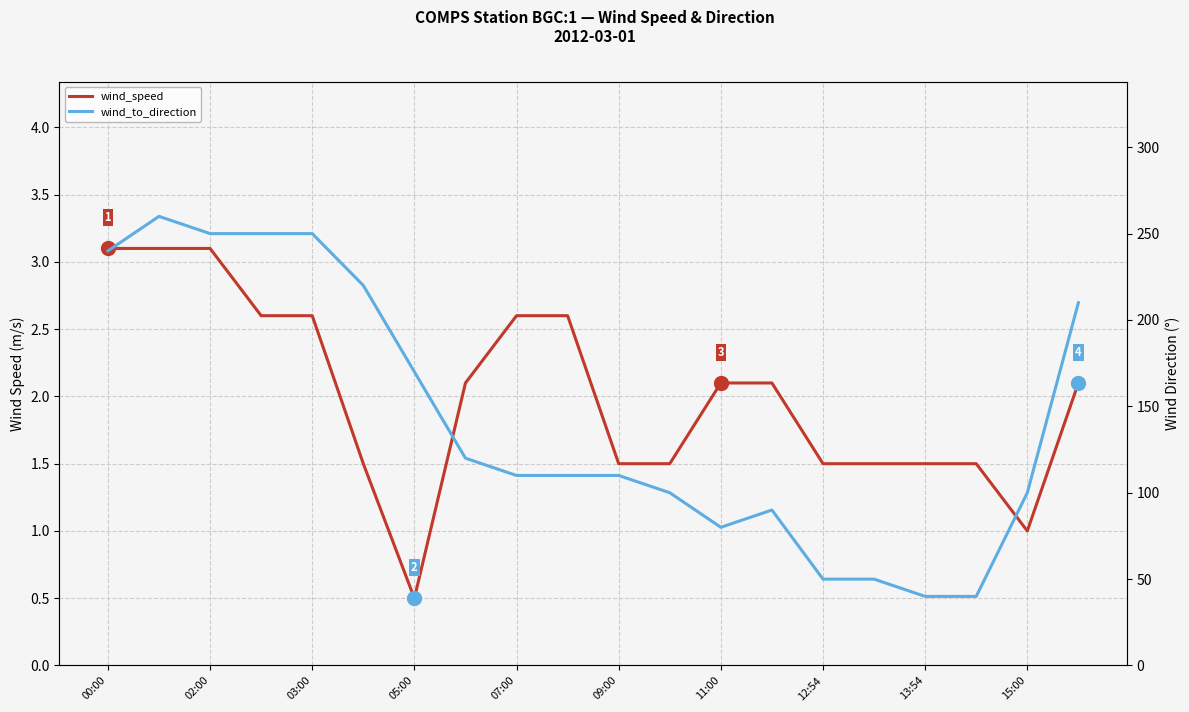

True or false: wind_to_direction has more than 2 points higher than both neighbors.

False